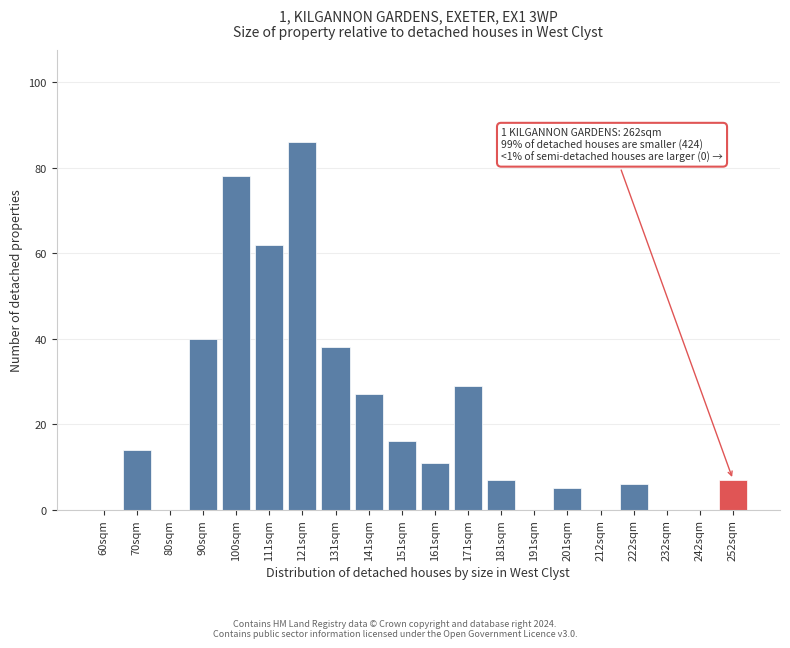

Reading right to left, transcribe all the data shown in this chart.

252sqm=7	242sqm=0	232sqm=0	222sqm=6	212sqm=0	201sqm=5	191sqm=0	181sqm=7	171sqm=29	161sqm=11	151sqm=16	141sqm=27	131sqm=38	121sqm=86	111sqm=62	100sqm=78	90sqm=40	80sqm=0	70sqm=14	60sqm=0